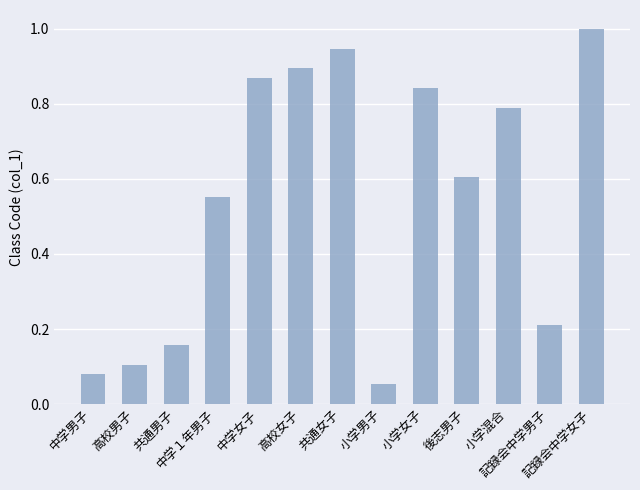

What is the sum of all values?

7.1